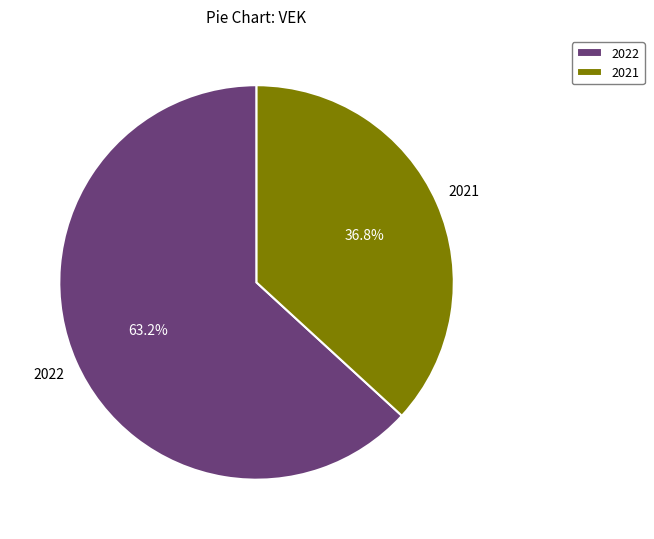

How many segments does this pie chart have?

2